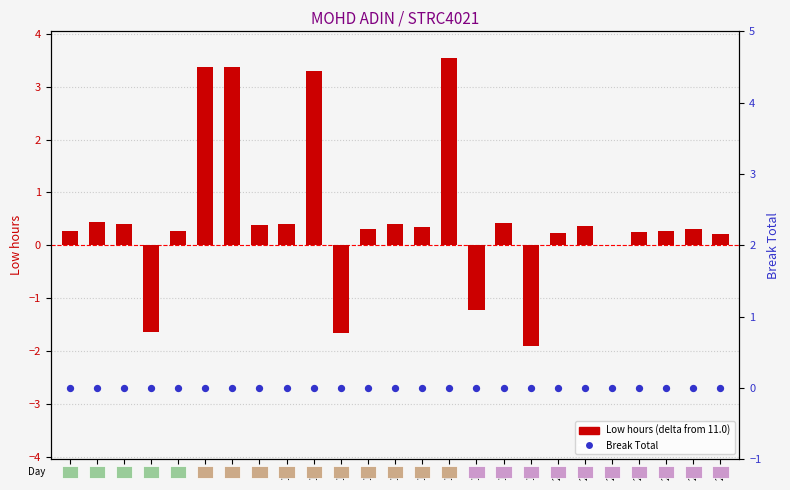

Which series contains the highest Y value?

Low hours (relative to baseline)